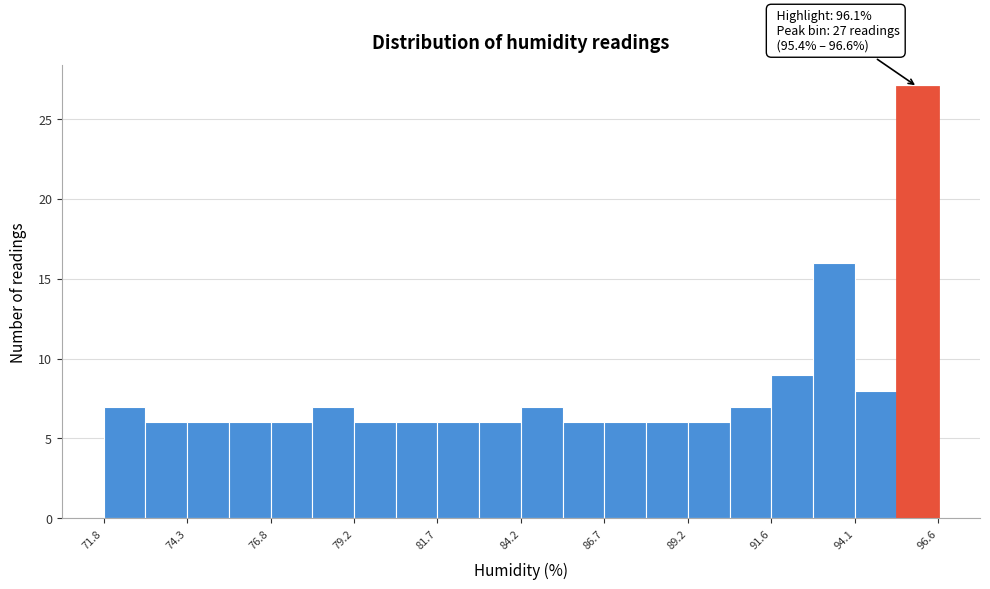

Read against the x-axis, roughly where is the centre of the tallest bar?

96.0